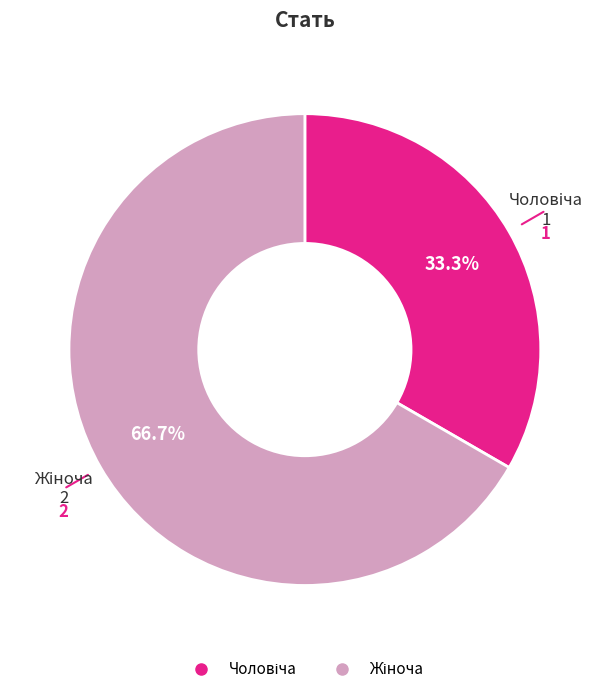

To the nearest percent, what is the average slice percentage?

50%